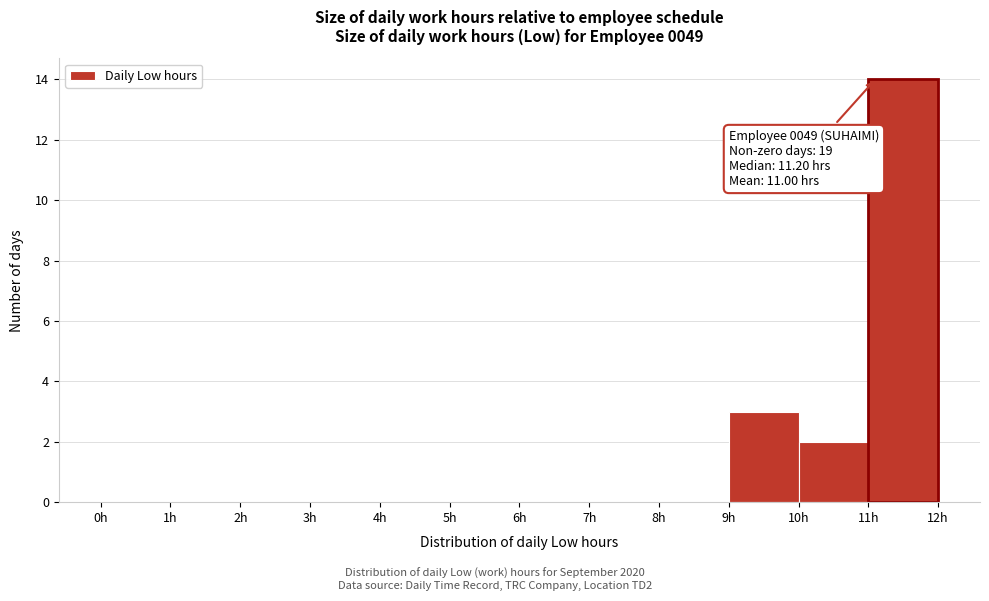

Which range on the x-axis has the tallest bar?

11 to 12